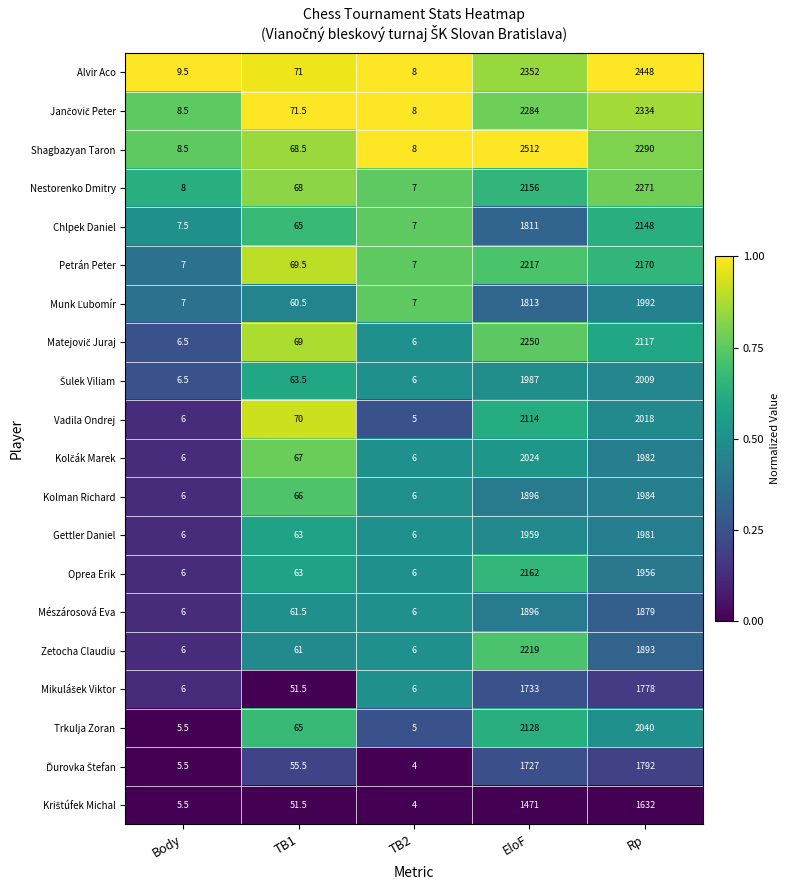

What is the difference between the highest and lowest values at Rp?

816.0